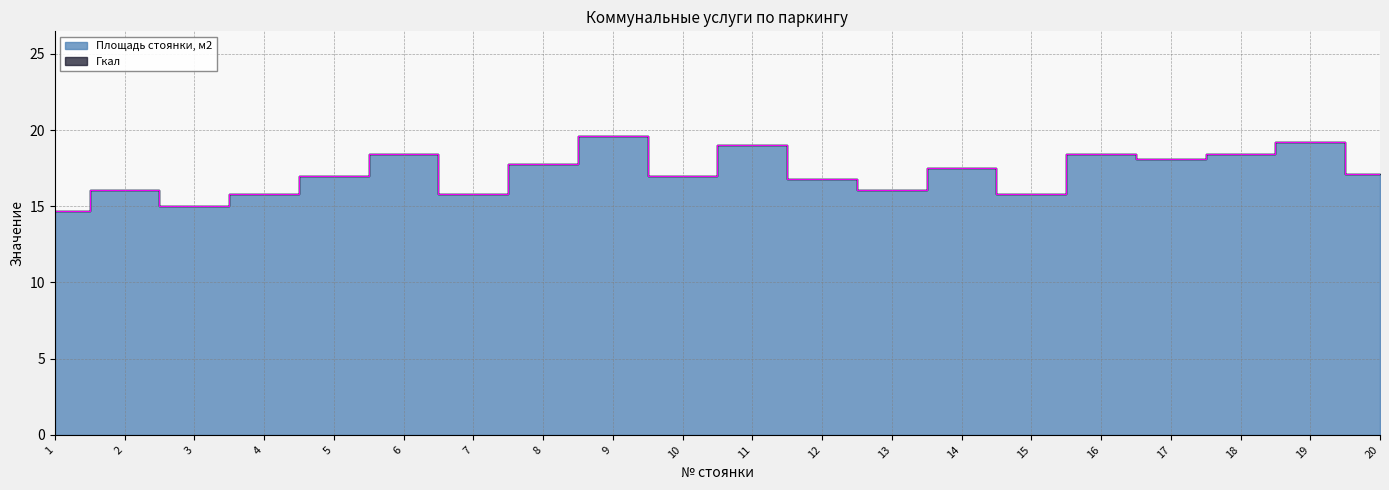

Rank the categories by value from highest to lowest.

9, 19, 11, 6, 16, 18, 17, 8, 14, 20, 5, 10, 12, 2, 13, 4, 7, 15, 3, 1